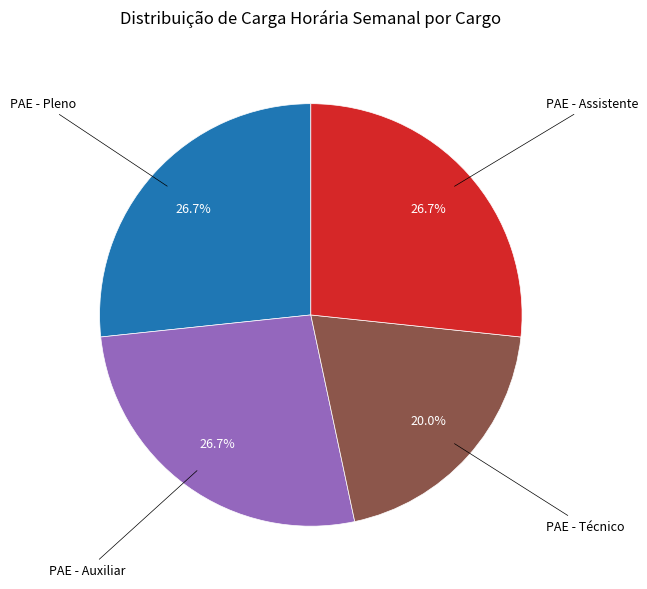

Is there a majority slice in this chart?

No